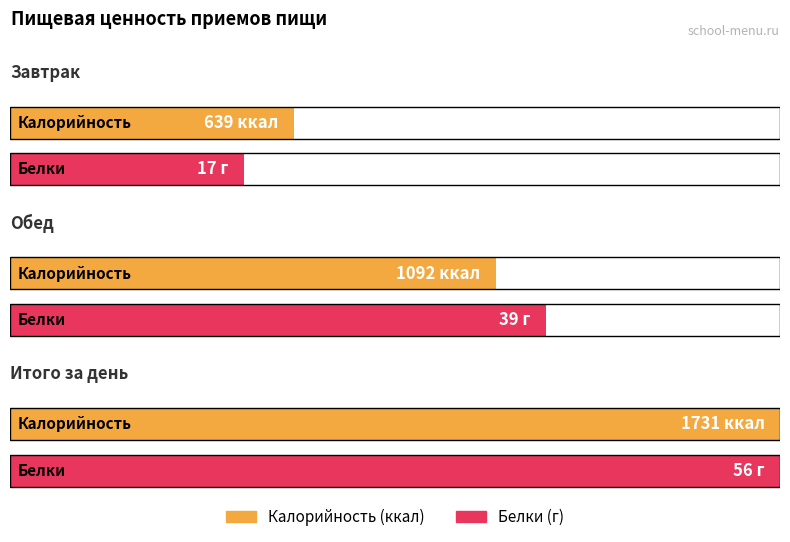

What position from the left is Завтрак?

1